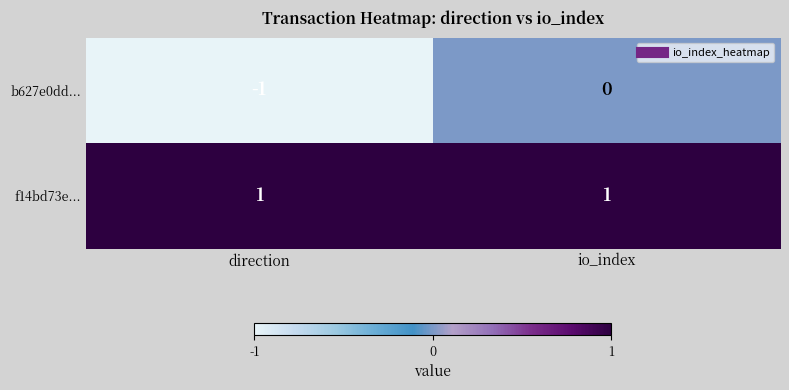

The value of b627e0dd... at io_index is 0. True or false?

True